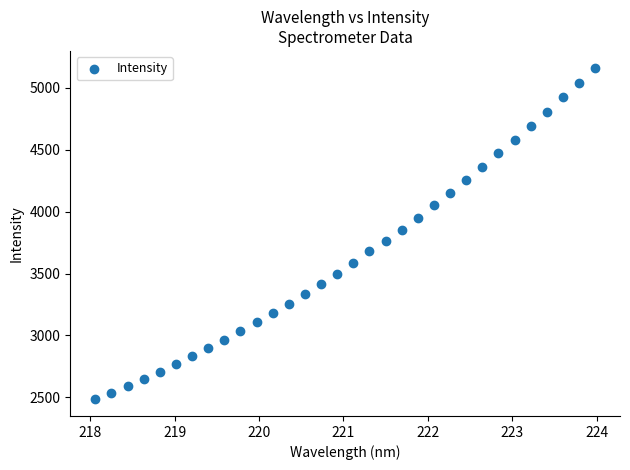

What is the range of Y values (max minus min)?

2680.3